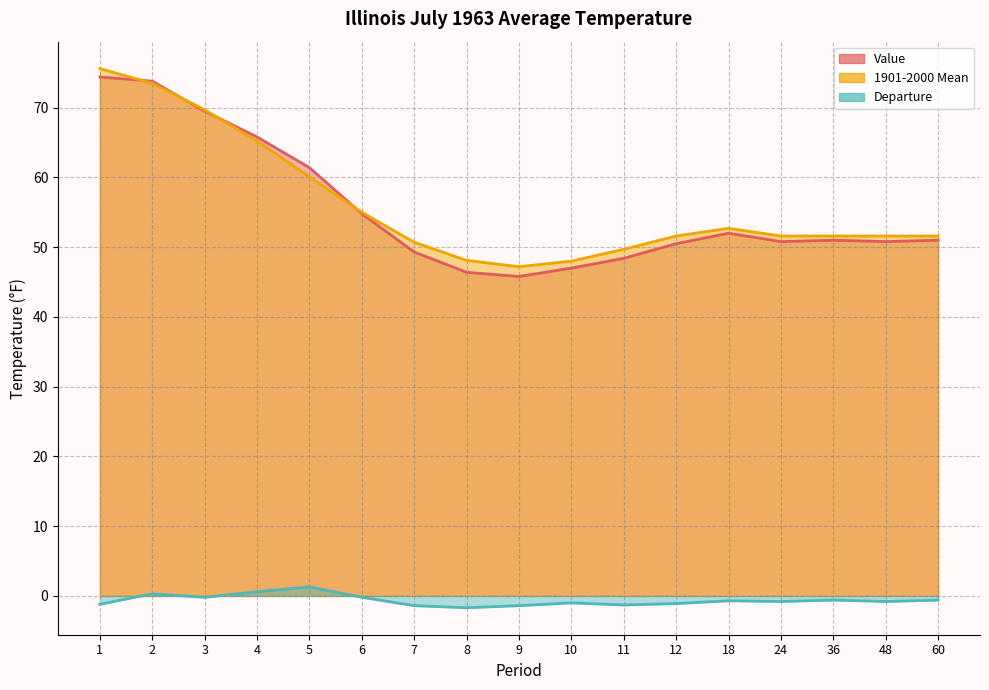

What is the value of the Value point at the 11th from the left?

48.4